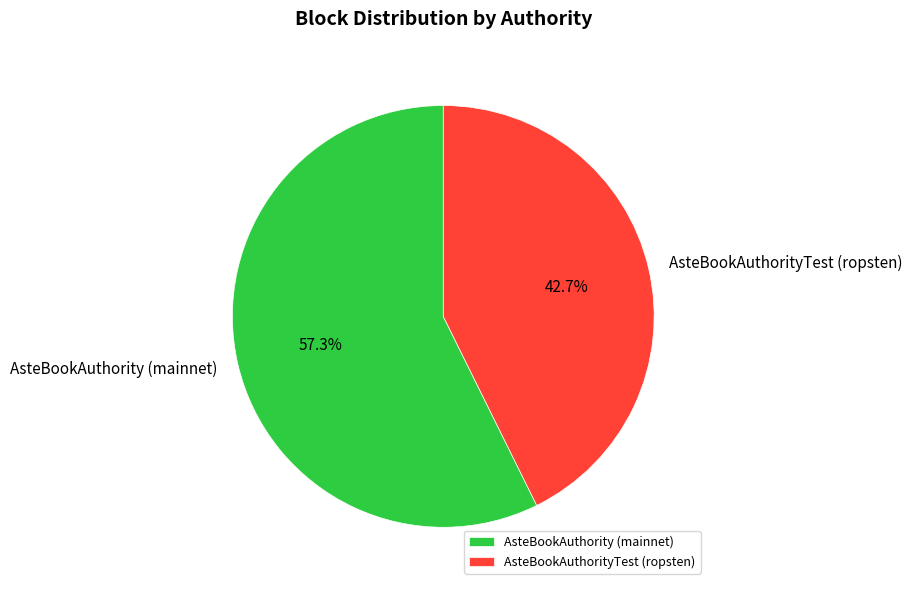

Is it true that AsteBookAuthorityTest (ropsten) is 31% of the pie?

False